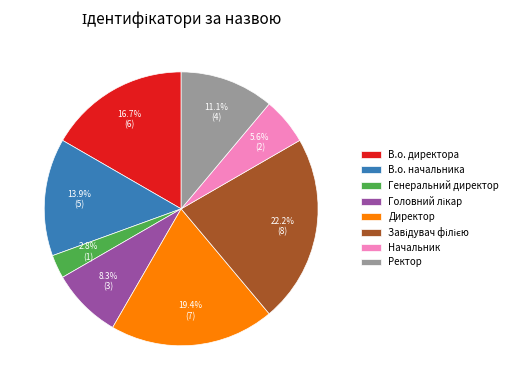

Between Ректор and В.о. начальника, which is larger?

В.о. начальника